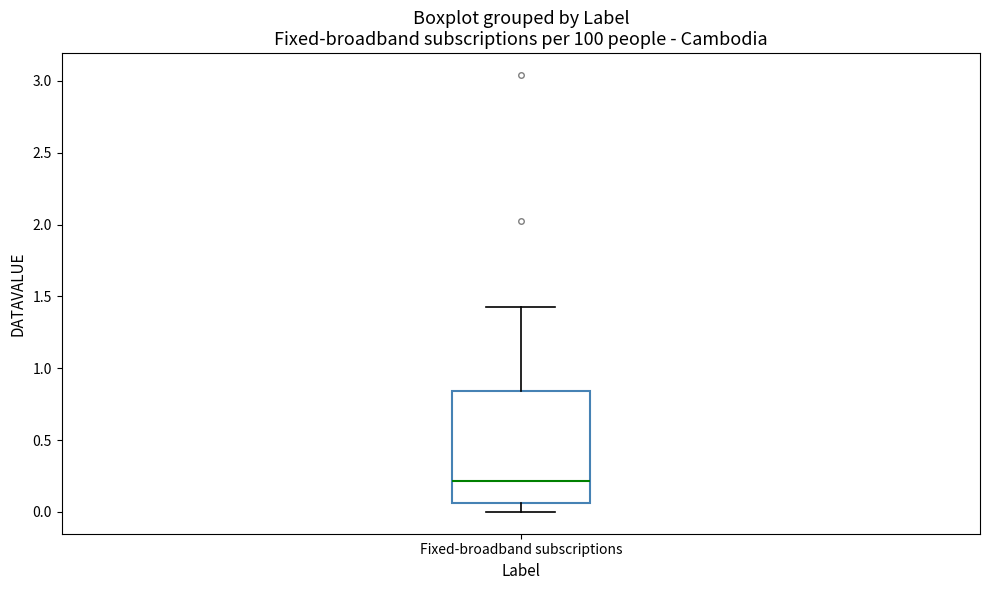

Read this box plot against the y-axis: the position of the median line, the range covered by the box, and the ends of both whiskers. The values are not printed on the chart, so give them approximately, as read against the axis.

median 0.20, box 0.05 to 0.85, whiskers 0.00 to 1.45